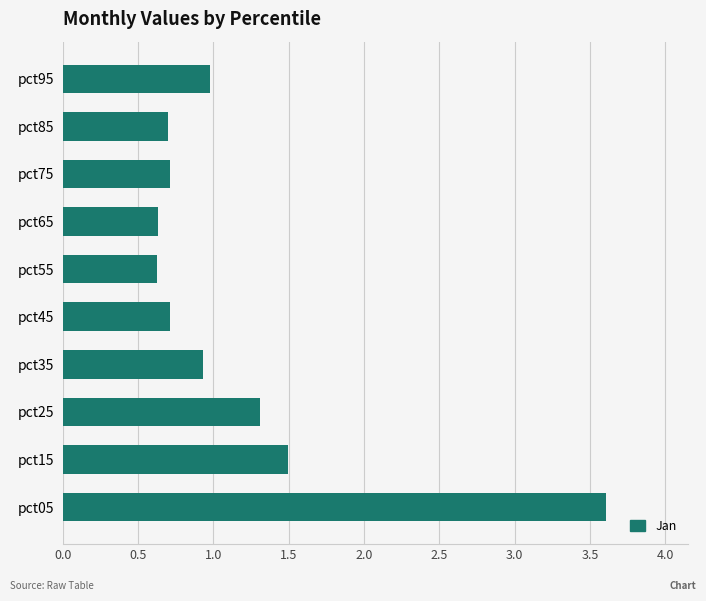

True or false: the data shows 0.6 at pct25.

False